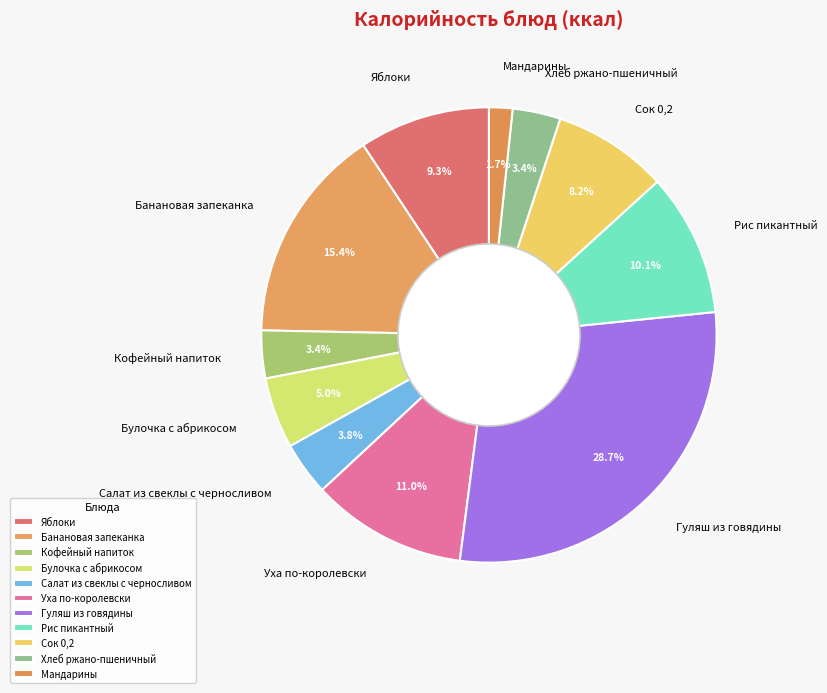

Is Гуляш из говядины the majority of the pie?

No